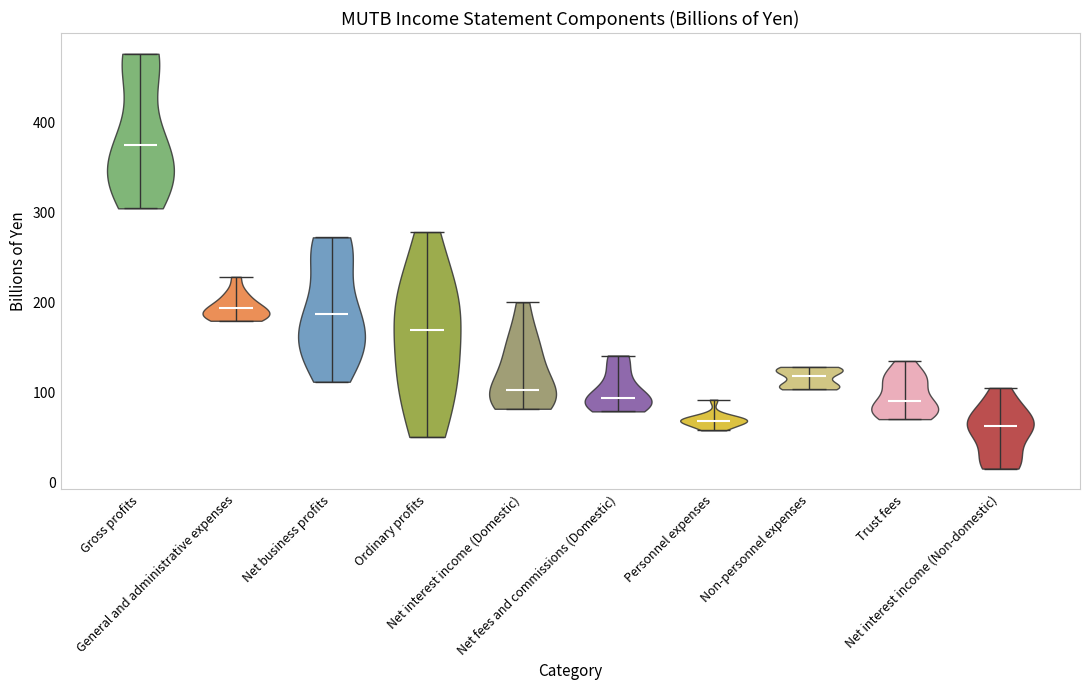

What is the lowest point the violin for Net interest income (Domestic) reaches on the y-axis? The values are not printed on the chart, so give them approximately, as read against the axis.

80